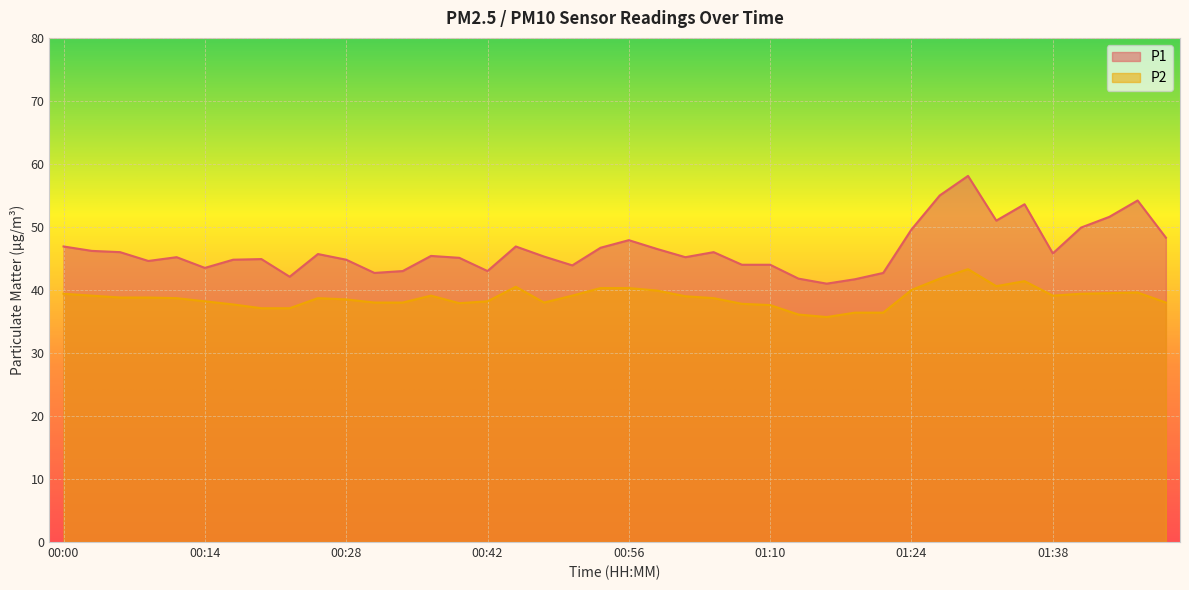

Reading left to right, what are all the values shown in this chart?

P1: 46.9	46.2	46.0	44.6	45.2	43.5	44.8	44.9	42.1	45.7	44.8	42.7	43.0	45.4	45.1	43.0	46.9	45.3	43.9	46.7	47.9	46.5	45.2	46.0	44.0	44.0	41.8	41.0	41.7	42.7	49.6	55.0	58.1	51.0	53.6	45.8	49.9	51.6	54.2	48.3
P2: 39.4	39.1	38.8	38.8	38.7	38.2	37.7	37.1	37.1	38.7	38.5	38.0	38.0	39.1	37.9	38.2	40.5	38.0	39.1	40.3	40.3	39.9	39.0	38.7	37.8	37.6	36.1	35.7	36.4	36.4	40.0	41.8	43.3	40.6	41.4	39.1	39.4	39.5	39.6	38.0